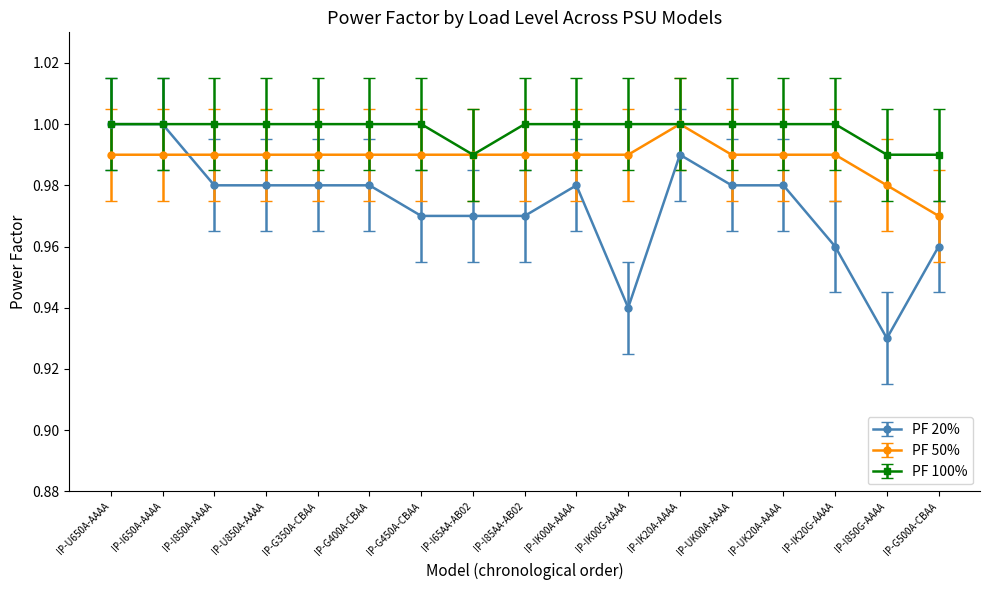

How many categories are shown in the chart?

17